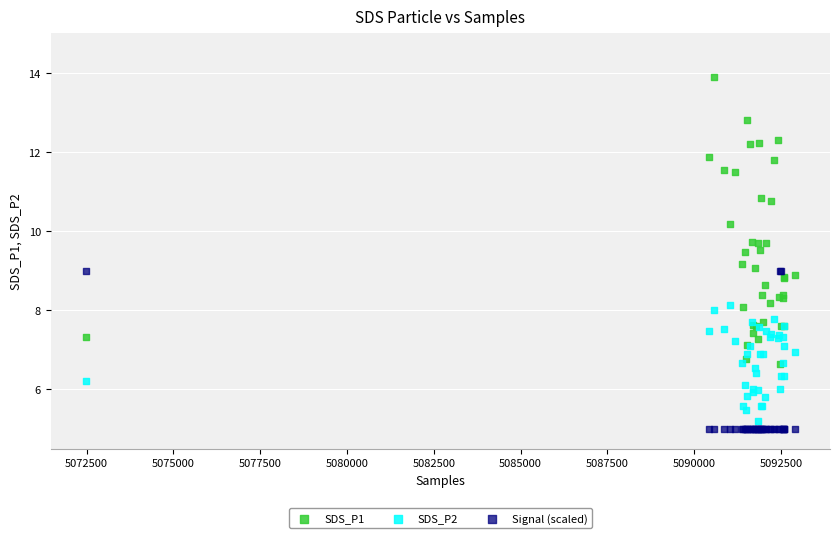

Which series reaches the minimum Y coordinate?

Signal (scaled)